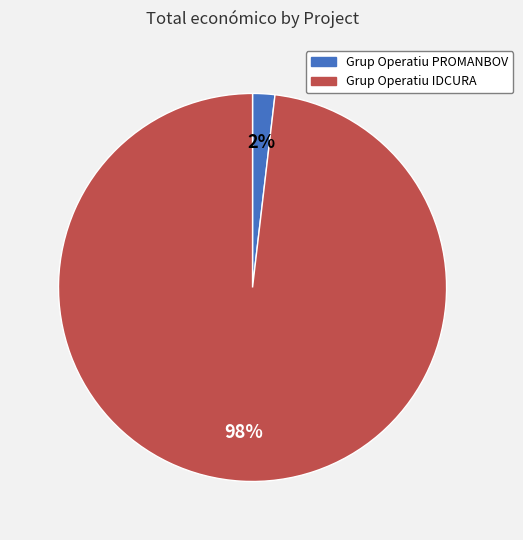

Is it true that Grup Operatiu PROMANBOV is 2% of the pie?

True